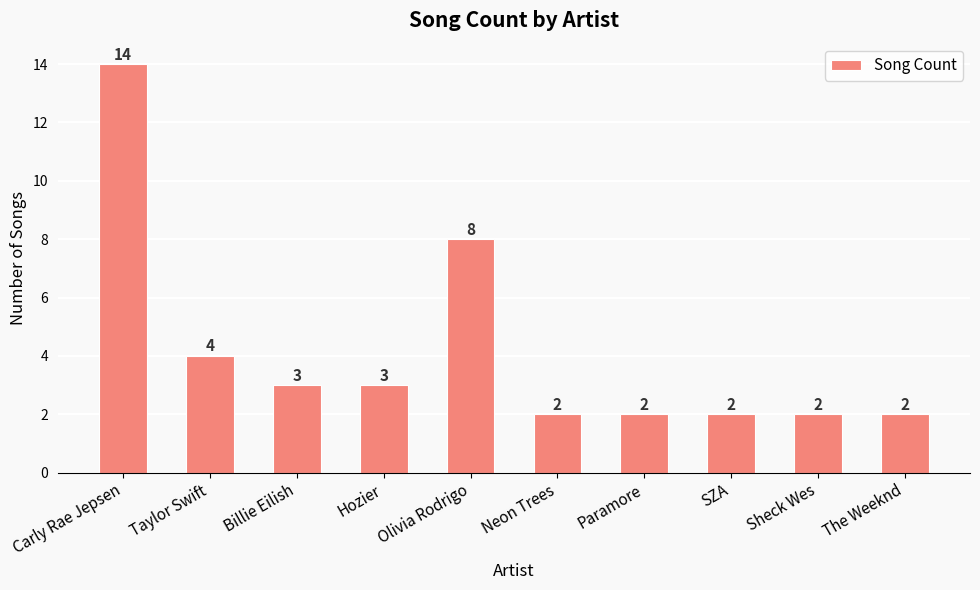

Does the chart contain stacked bars?

No